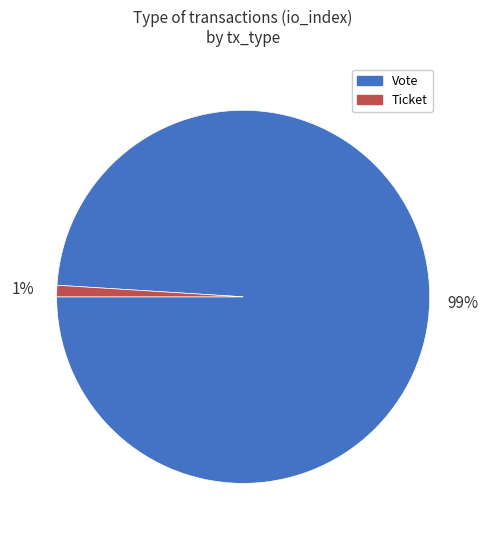

To the nearest percent, what is the difference between the largest and smallest slice percentages?

98%